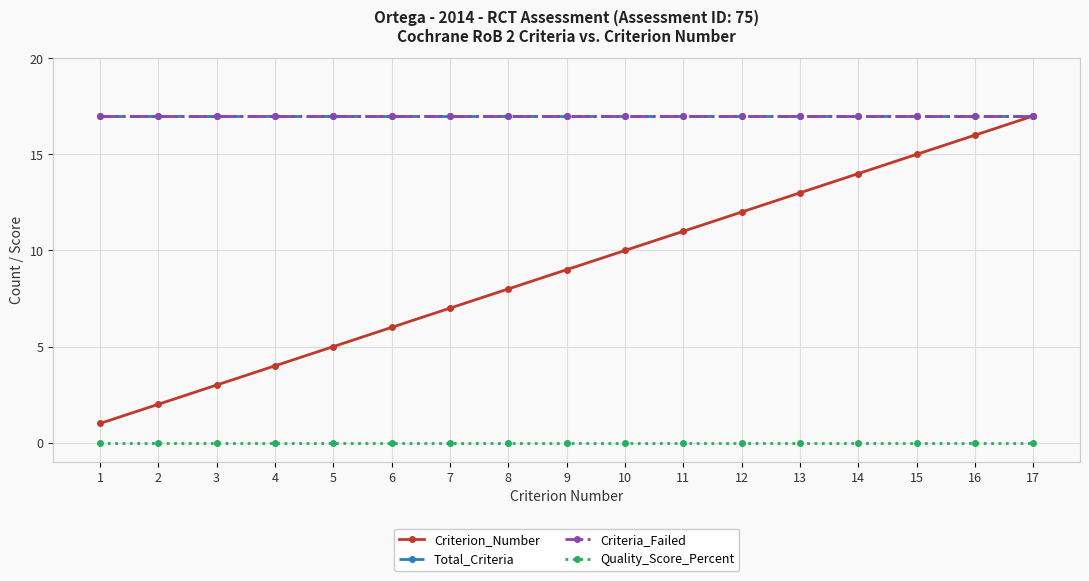

Which category has the highest value across all series?

17